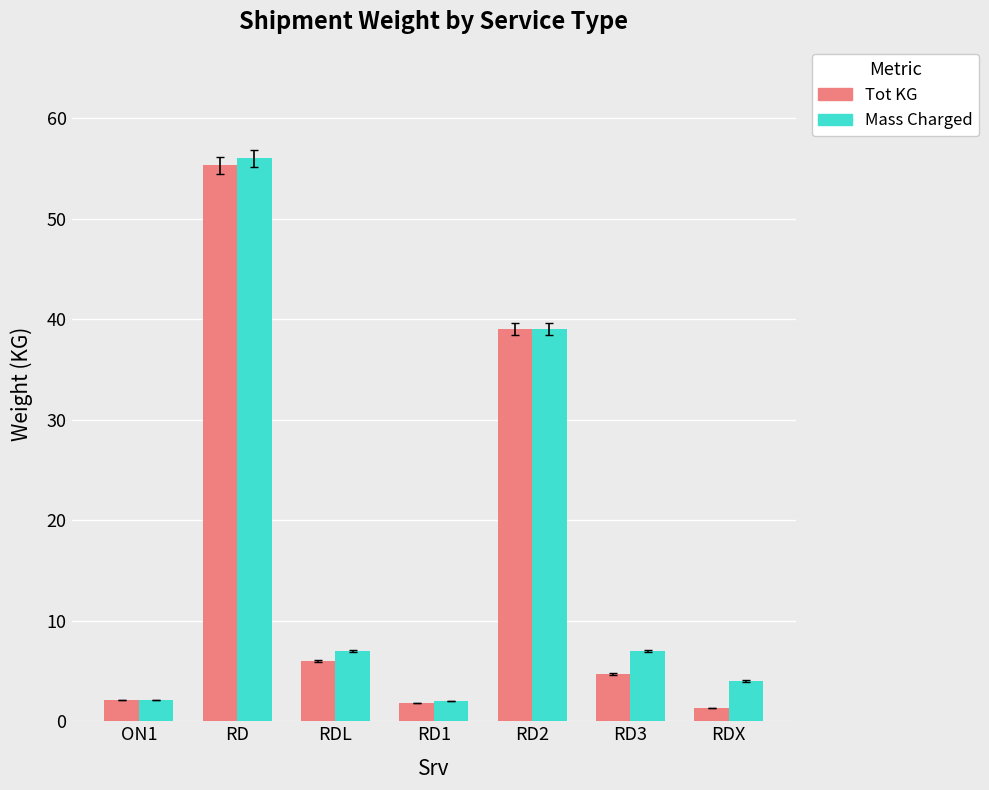

What is the label of the 3rd bar from the left?

RDL